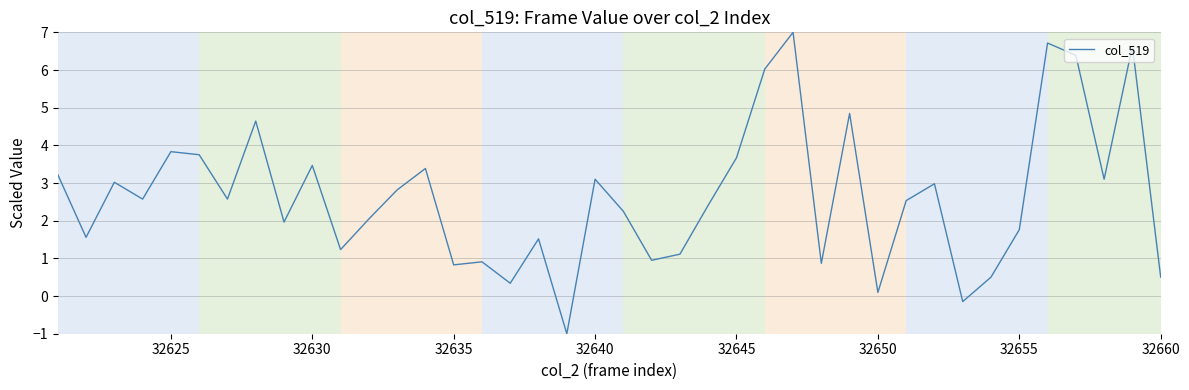

Does the chart have visible grid lines?

Yes